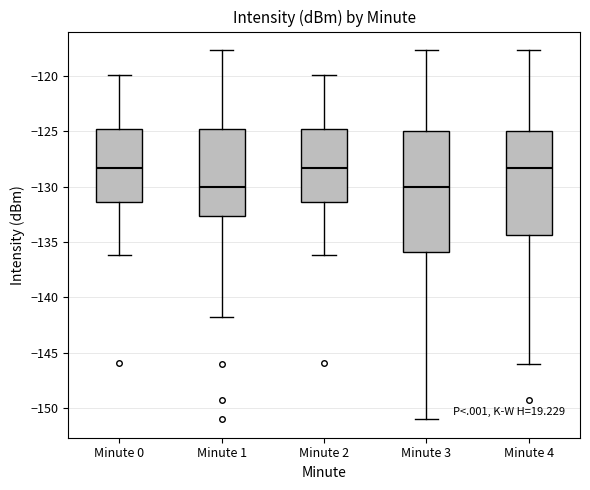

Reading left to right, read every box against the y-axis: the position of its median line, the range the box covers, and the ends of its whiskers. The values are not printed on the chart, so give them approximately, as read against the axis.

Minute 0: median -128.5, box -131.5 to -125.0, whiskers -136.0 to -120.0
Minute 1: median -130.0, box -132.5 to -125.0, whiskers -142.0 to -117.5
Minute 2: median -128.5, box -131.5 to -125.0, whiskers -136.0 to -120.0
Minute 3: median -130.0, box -136.0 to -125.0, whiskers -151.0 to -117.5
Minute 4: median -128.5, box -134.5 to -125.0, whiskers -146.0 to -117.5